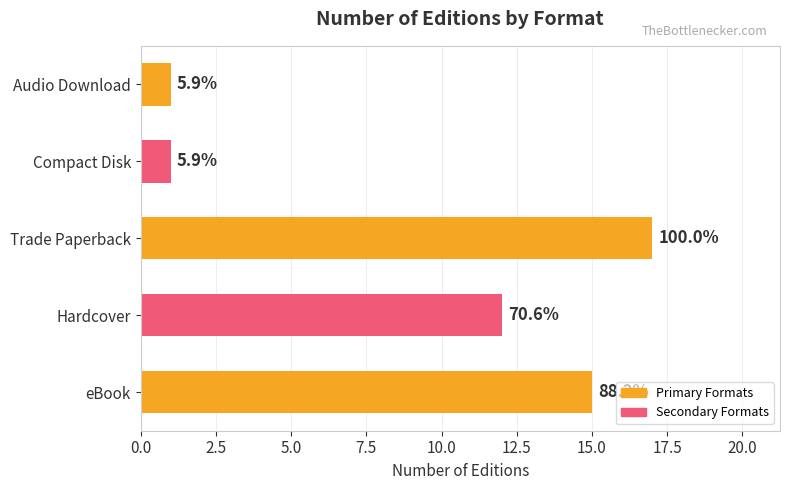

What is the maximum value shown in the chart?

17